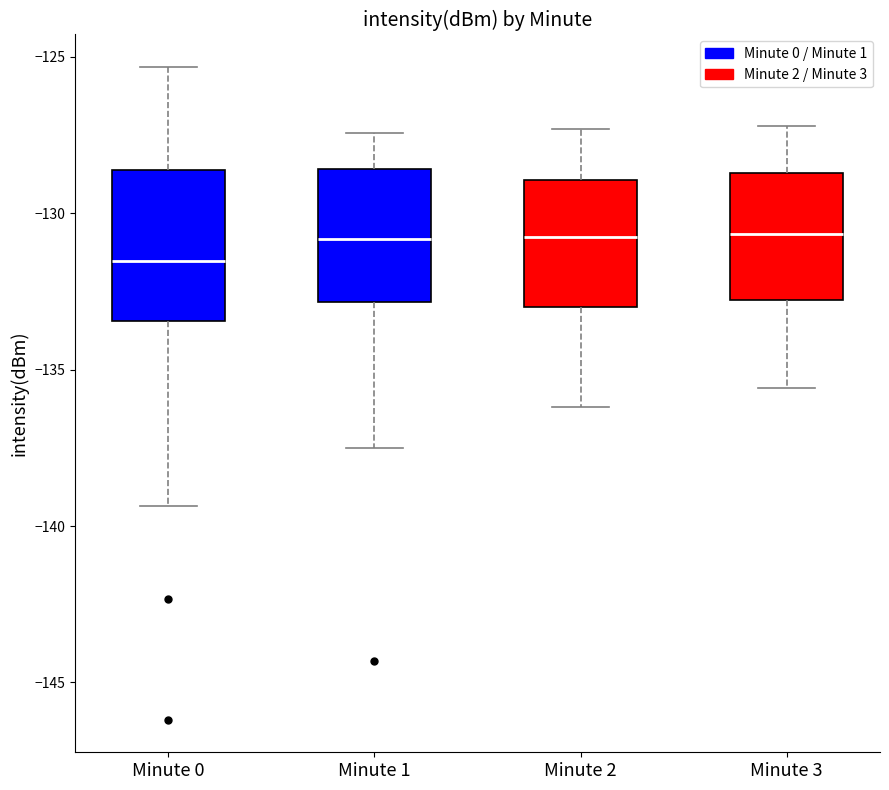

Reading left to right, transcribe this box plot: for each box, give where its median line is, the range the box spans, and where its two whiskers end, as read against the y-axis. The values are not printed on the chart, so give them approximately, as read against the axis.

Minute 0: median -131.5, box -133.5 to -128.5, whiskers -139.5 to -125.5
Minute 1: median -131.0, box -133.0 to -128.5, whiskers -137.5 to -127.5
Minute 2: median -130.5, box -133.0 to -129.0, whiskers -136.0 to -127.5
Minute 3: median -130.5, box -133.0 to -128.5, whiskers -135.5 to -127.0